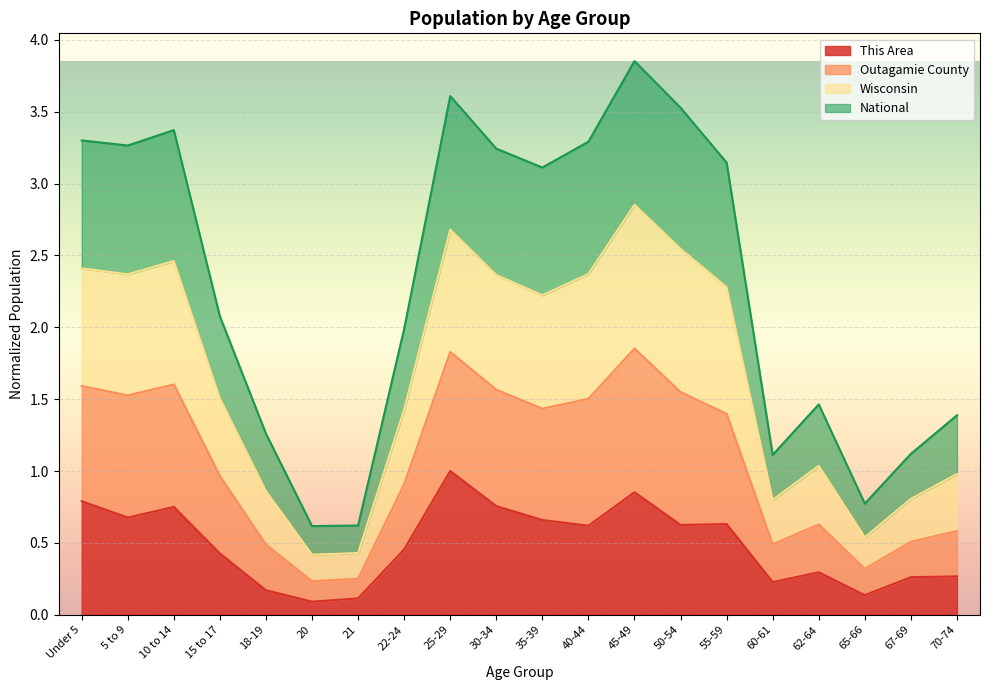

What is the label of the 10th point from the left?

30-34